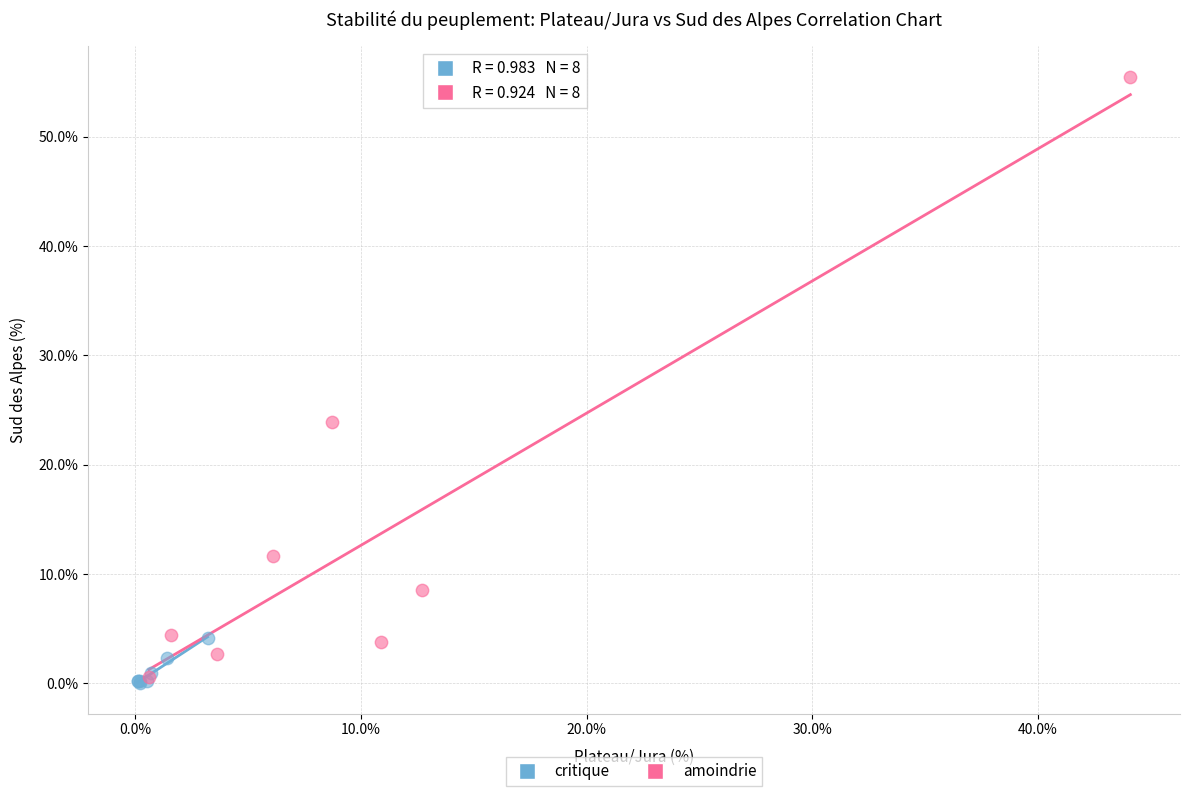

Which series contains the lowest Y value?

critique